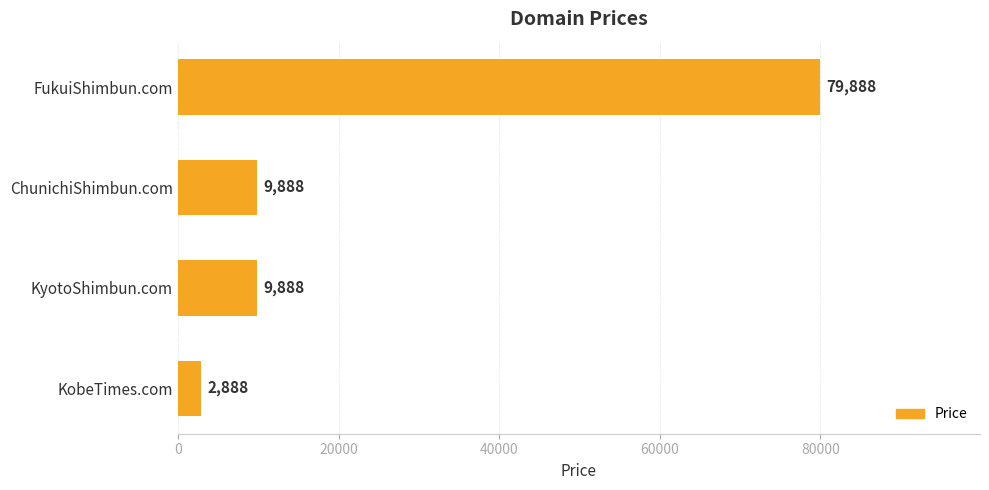

True or false: the data shows 4023 at ChunichiShimbun.com.

False